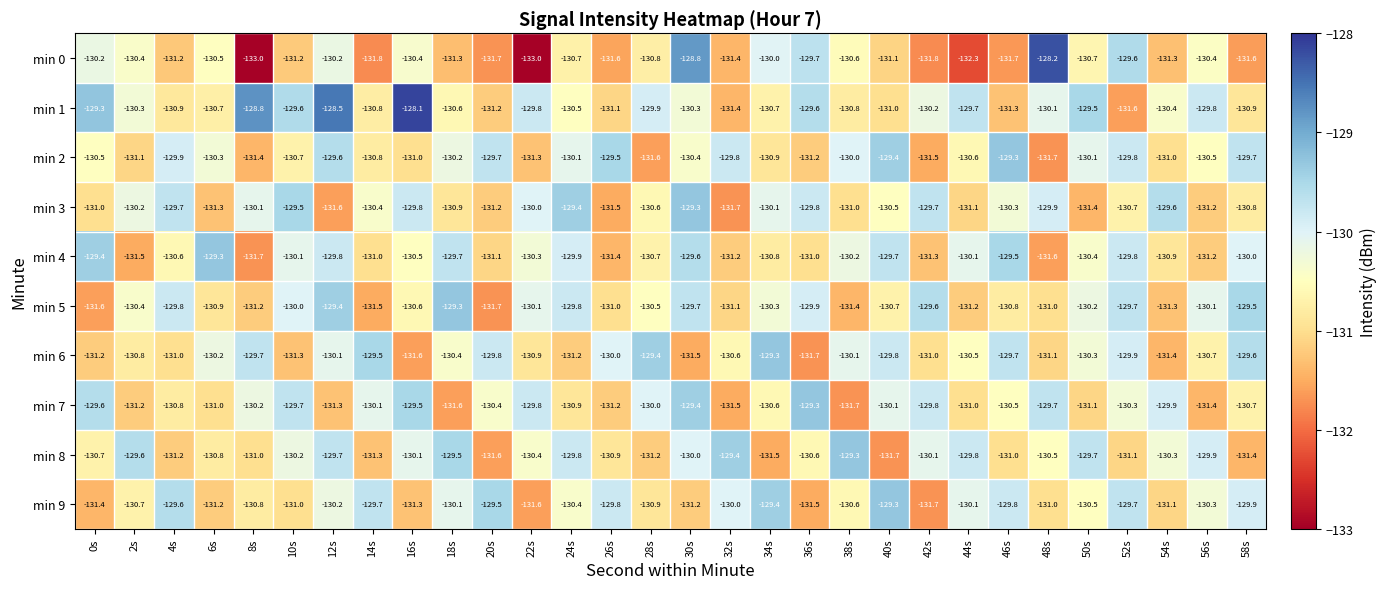

At which category does the chart reach its peak across all series?

16s